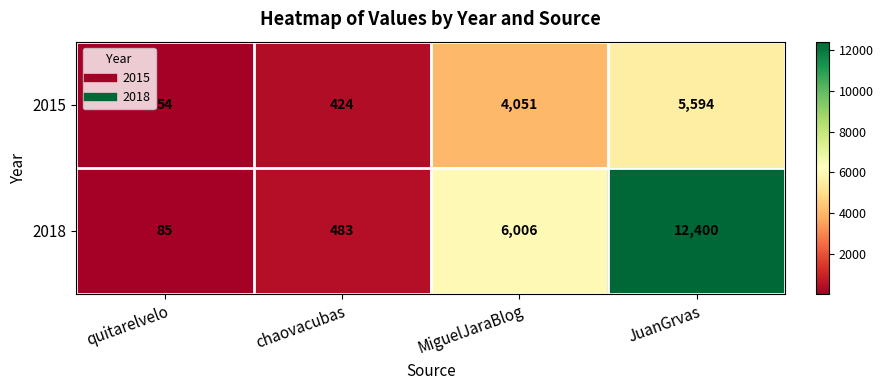

Reading right to left, what are all the values shown in this chart?

2015: JuanGrvas=5594	MiguelJaraBlog=4051	chaovacubas=424	quitarelvelo=54
2018: JuanGrvas=12400	MiguelJaraBlog=6006	chaovacubas=483	quitarelvelo=85